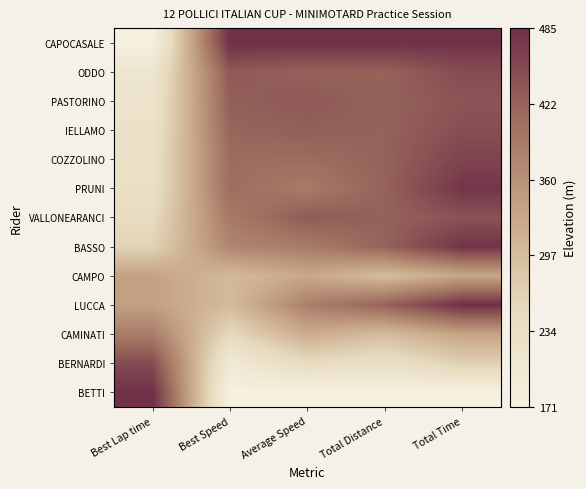

Reading left to right, list all the values displayed in this chart.

CAPOCASALE: Best Lap time=0.0	Best Speed=1.0	Average Speed=1.0	Total Distance=1.0	Total Time=1.0
ODDO: Best Lap time=0.1	Best Speed=0.8	Average Speed=0.8	Total Distance=0.8	Total Time=0.9
PASTORINO: Best Lap time=0.2	Best Speed=0.8	Average Speed=0.8	Total Distance=0.8	Total Time=0.9
IELLAMO: Best Lap time=0.2	Best Speed=0.8	Average Speed=0.8	Total Distance=0.8	Total Time=0.9
COZZOLINO: Best Lap time=0.2	Best Speed=0.8	Average Speed=0.8	Total Distance=0.8	Total Time=0.9
PRUNI: Best Lap time=0.2	Best Speed=0.8	Average Speed=0.7	Total Distance=0.8	Total Time=1.0
VALLONEARANCI: Best Lap time=0.2	Best Speed=0.7	Average Speed=0.8	Total Distance=0.8	Total Time=0.9
BASSO: Best Lap time=0.3	Best Speed=0.7	Average Speed=0.7	Total Distance=0.8	Total Time=1.0
CAMPO: Best Lap time=0.5	Best Speed=0.4	Average Speed=0.5	Total Distance=0.4	Total Time=0.5
LUCCA: Best Lap time=0.5	Best Speed=0.4	Average Speed=0.7	Total Distance=0.8	Total Time=1.0
CAMINATI: Best Lap time=0.7	Best Speed=0.3	Average Speed=0.5	Total Distance=0.4	Total Time=0.5
BERNARDI: Best Lap time=0.9	Best Speed=0.1	Average Speed=0.2	Total Distance=0.2	Total Time=0.3
BETTI: Best Lap time=1.0	Best Speed=0.0	Average Speed=0.0	Total Distance=0.0	Total Time=0.0